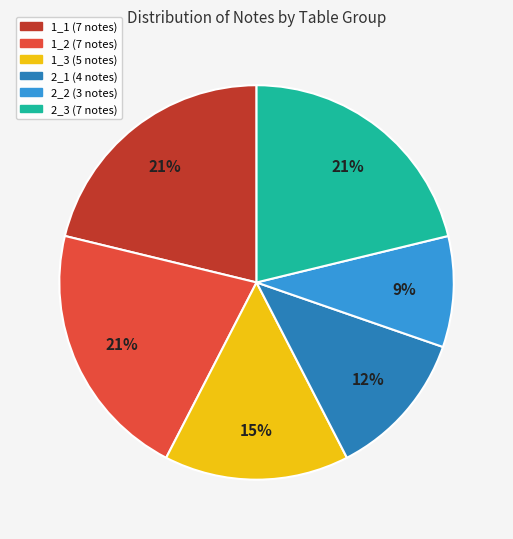

Which category has the smallest portion of the pie?

2_2